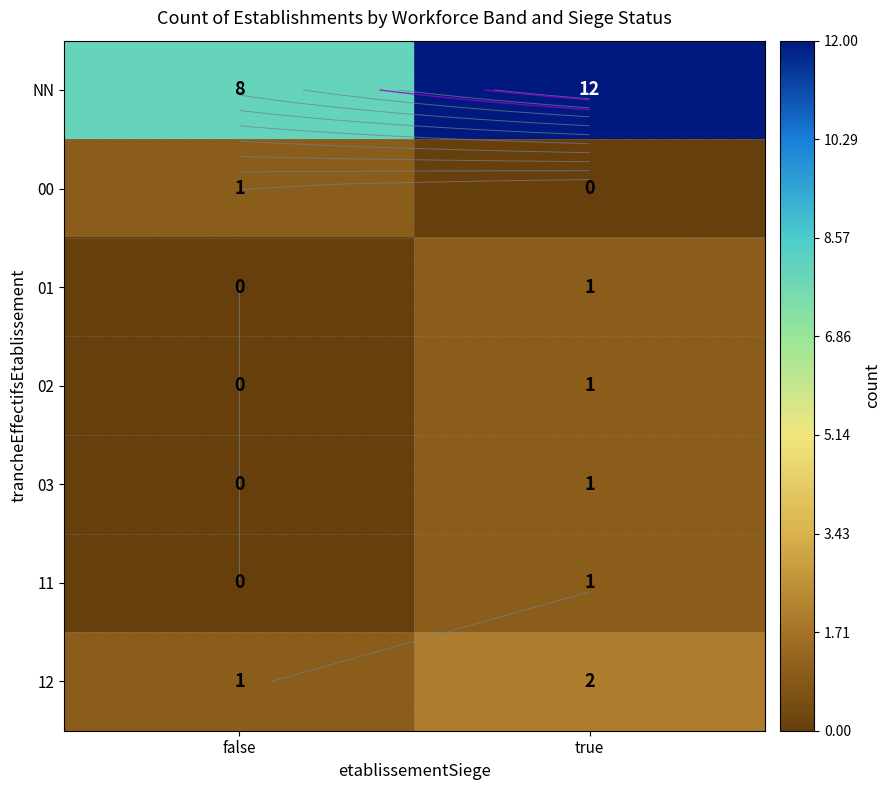

At which category is the sum across all series the highest?

true